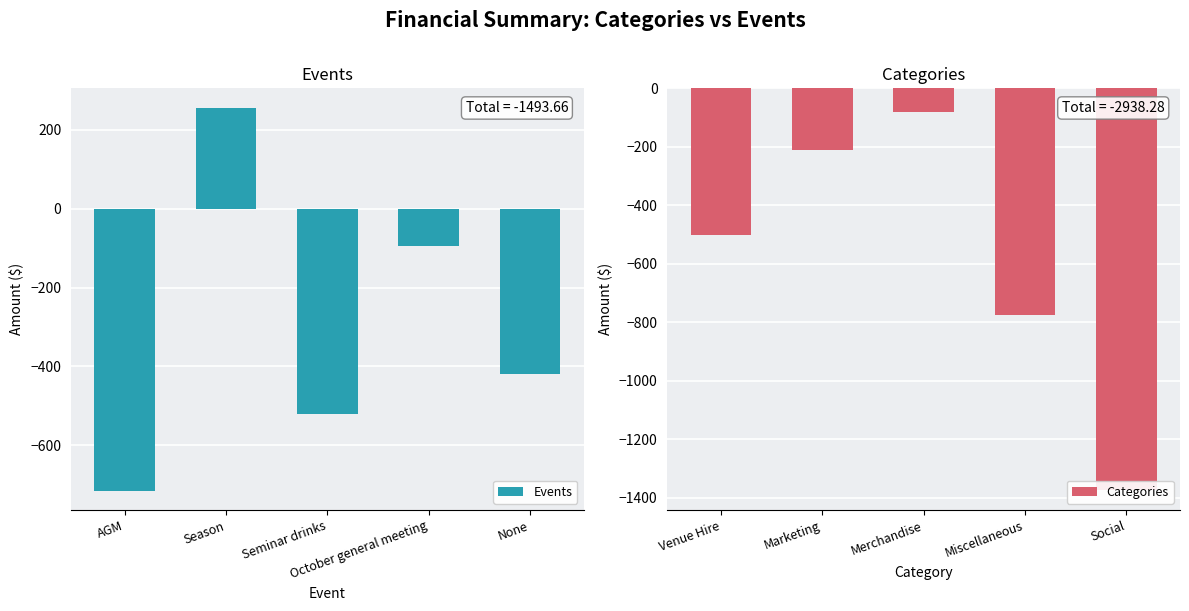

What is the lowest value of the Events series?

-715.6